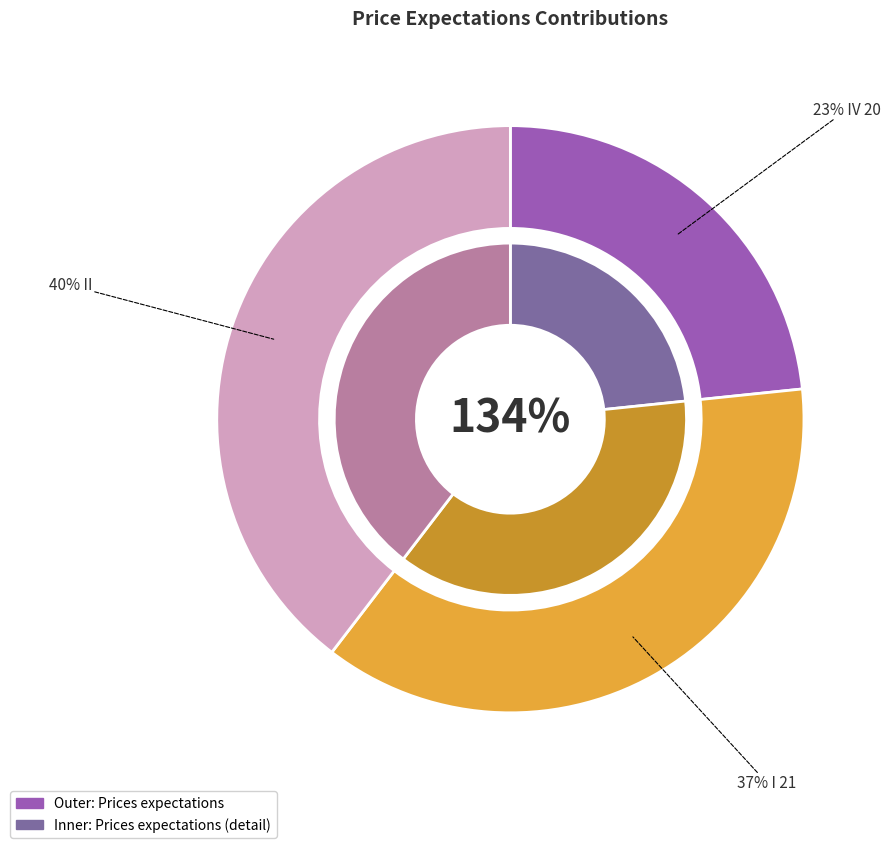

True or false: I 21 accounts for 37% of the total.

True